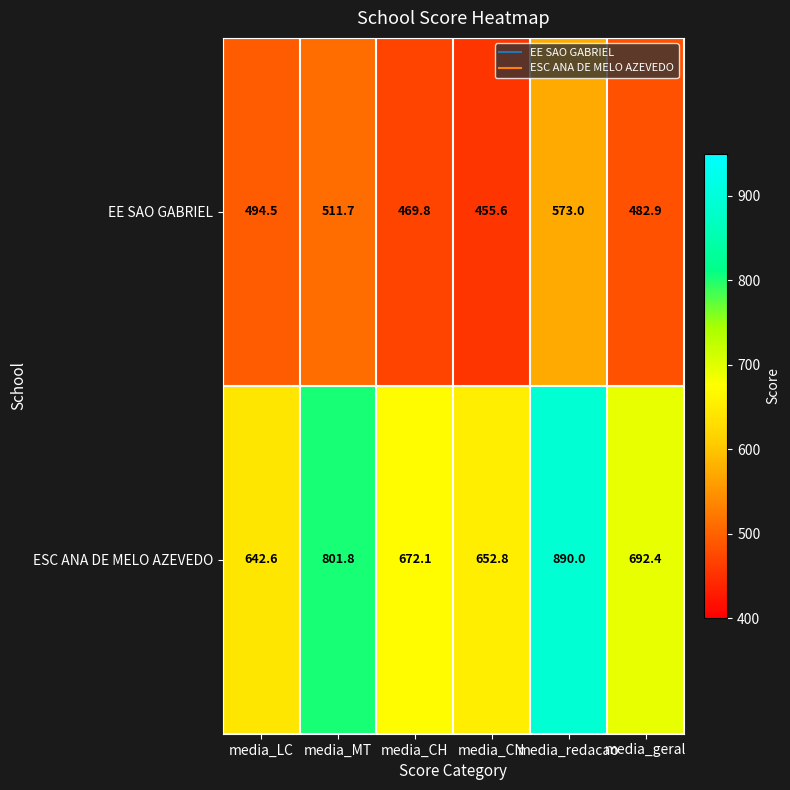

What is the difference between the maximum and minimum values in the ESC ANA DE MELO AZEVEDO series?

247.4